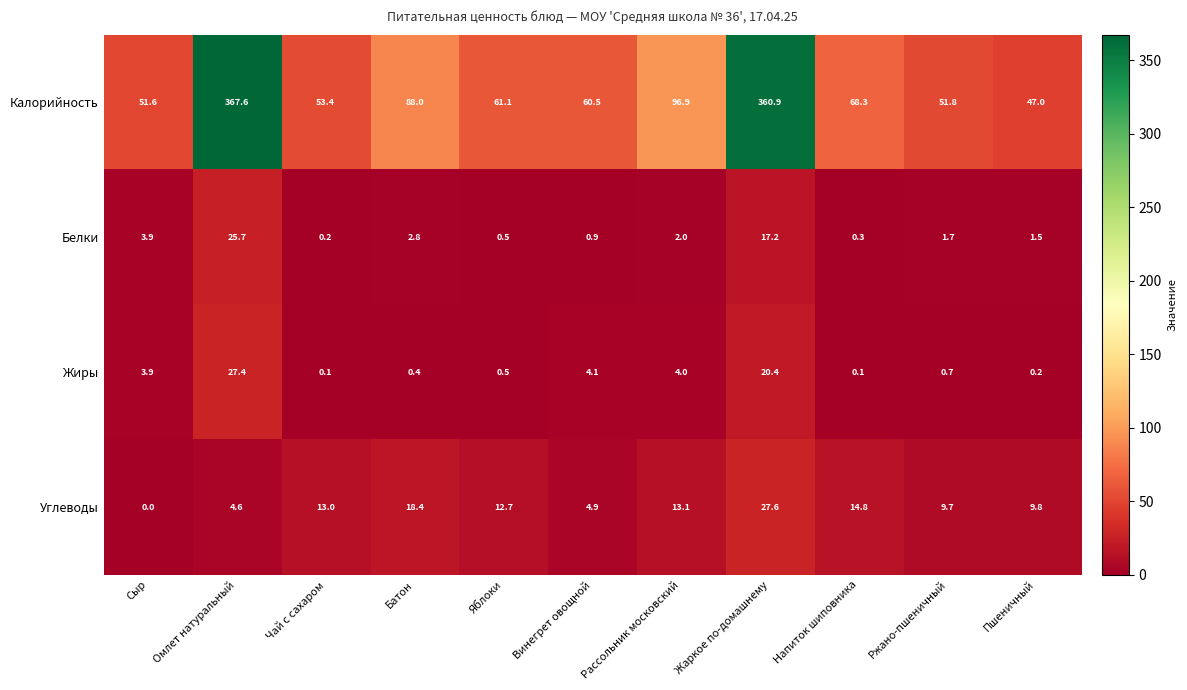

The Калорийность series shows 88.0 at Батон. True or false?

True